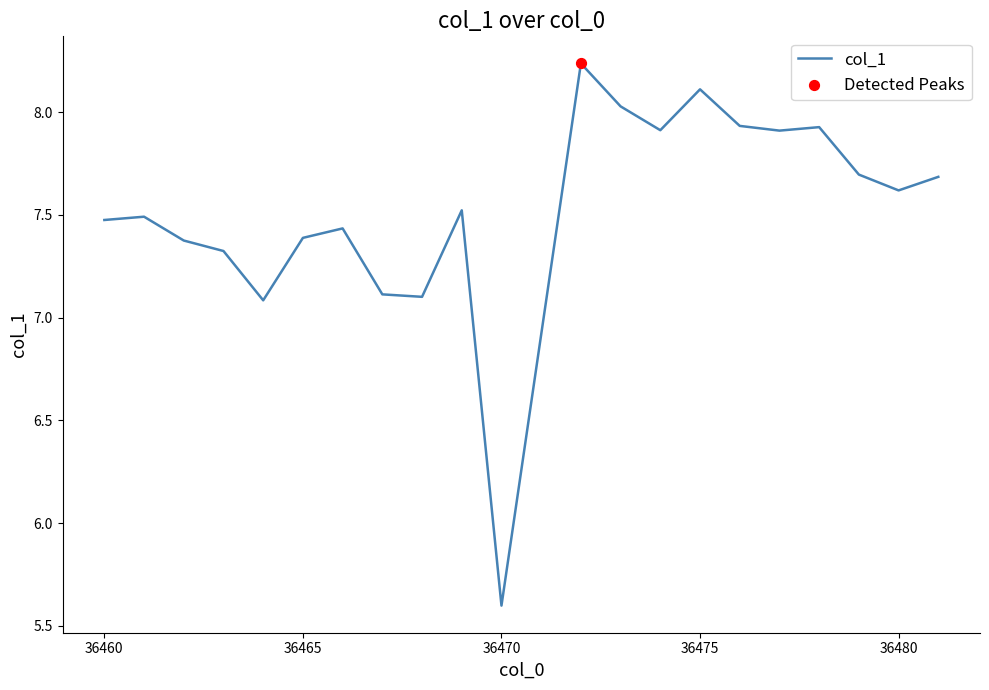

What is the minimum value shown in the chart?

5.6